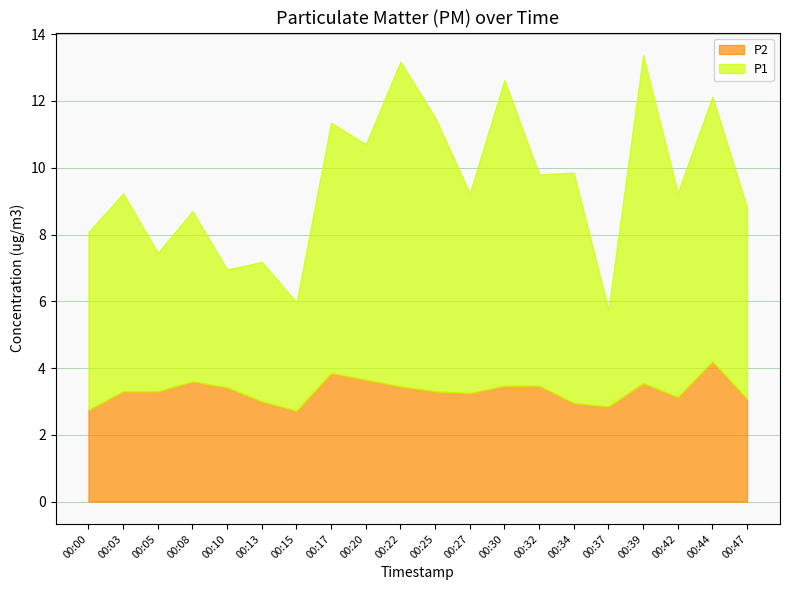

How many values in the P2 series are below 3?

4